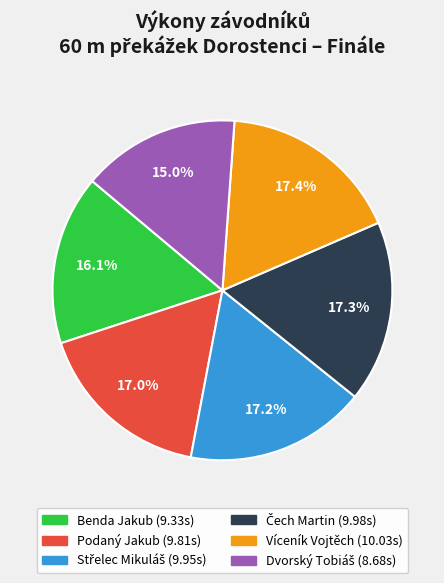

Does Víceník Vojtěch represent more than half of the total?

No